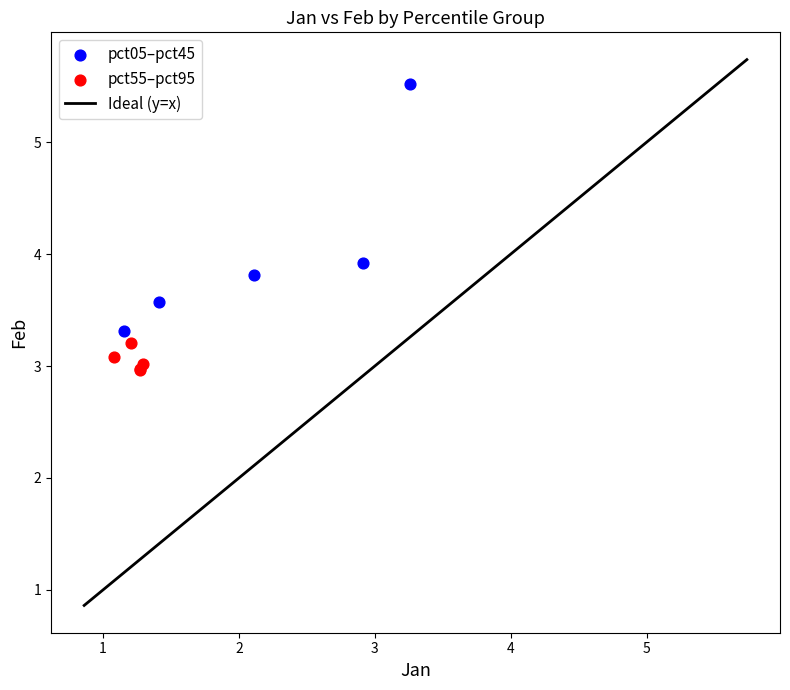

Which series has the widest spread of Y values?

pct05–pct45